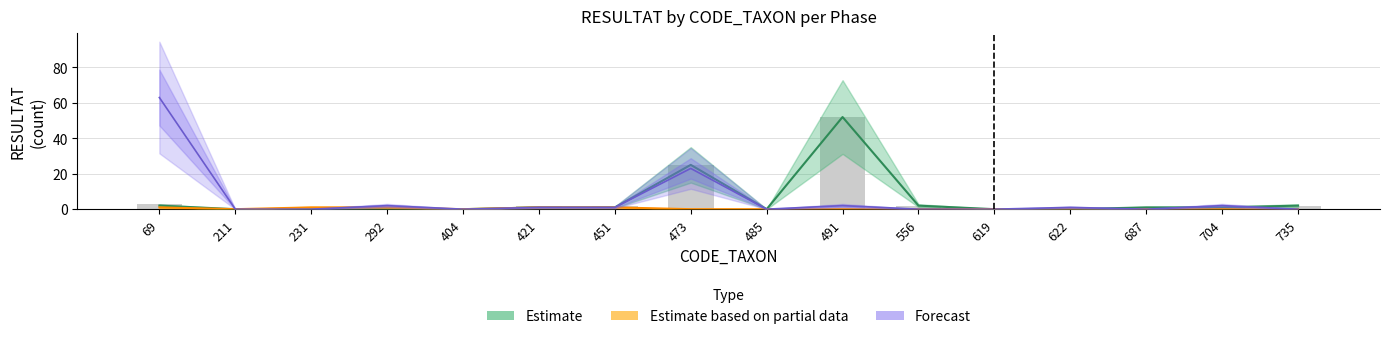

Which category has the highest value in the Phase A (Estimate) series?

491